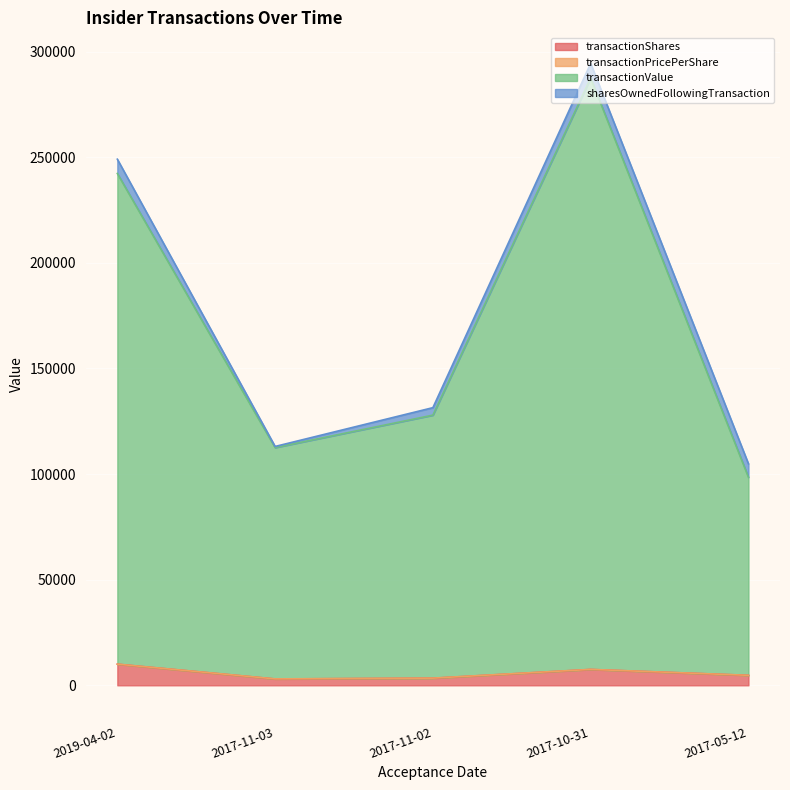

Which has a higher value, 2017-11-02 or 2019-04-02?

2019-04-02